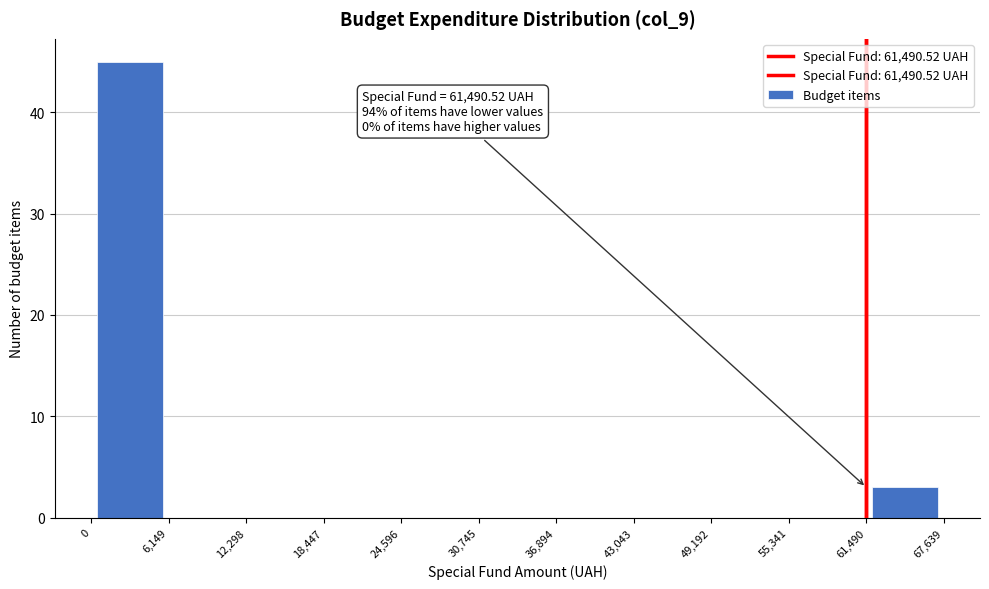

Which range on the x-axis has the tallest bar?

0 to 6,149